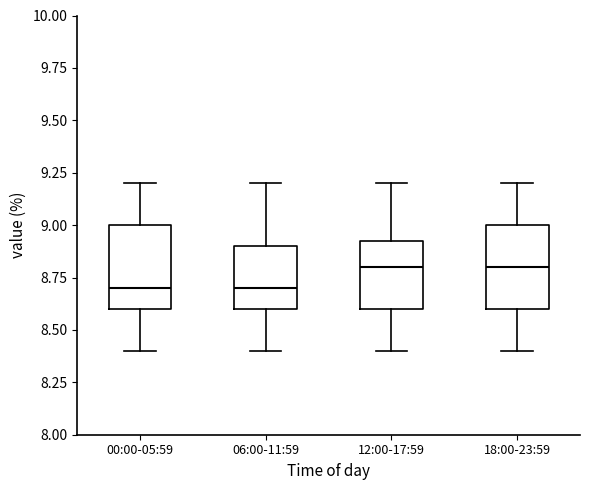

Reading left to right, read every box against the y-axis: the position of its median line, the range the box covers, and the ends of its whiskers. The values are not printed on the chart, so give them approximately, as read against the axis.

00:00-05:59: median 8.70, box 8.60 to 9.00, whiskers 8.40 to 9.20
06:00-11:59: median 8.70, box 8.60 to 8.90, whiskers 8.40 to 9.20
12:00-17:59: median 8.80, box 8.60 to 8.95, whiskers 8.40 to 9.20
18:00-23:59: median 8.80, box 8.60 to 9.00, whiskers 8.40 to 9.20